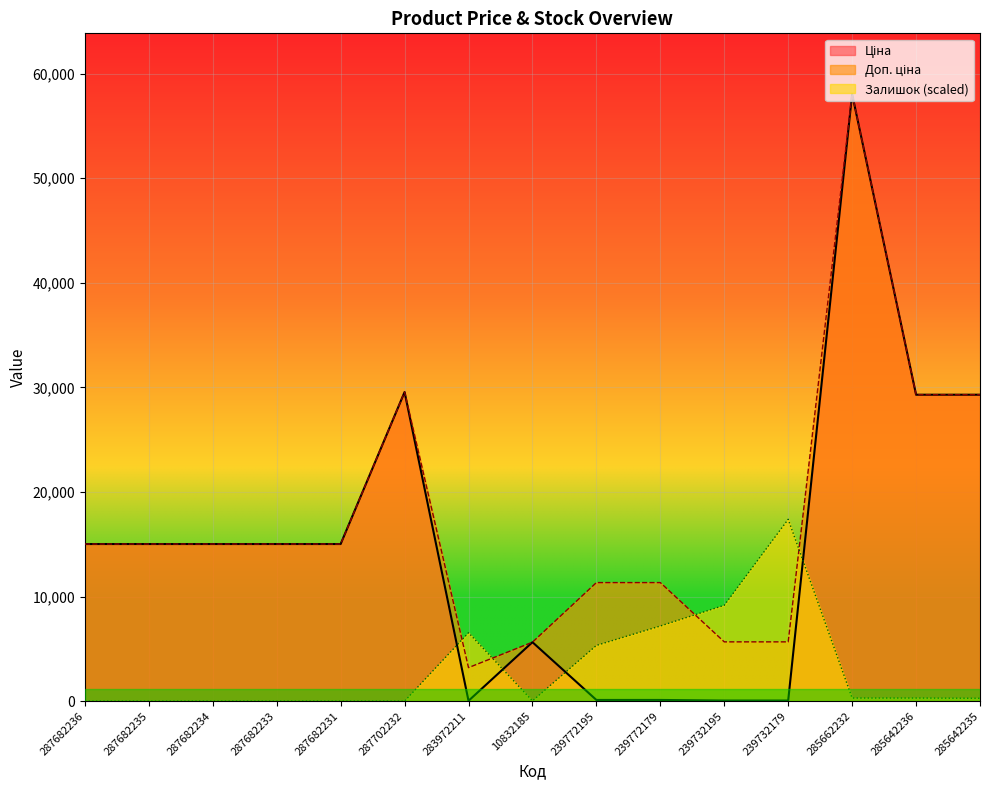

Does the chart display data point markers on the line(s)?

No